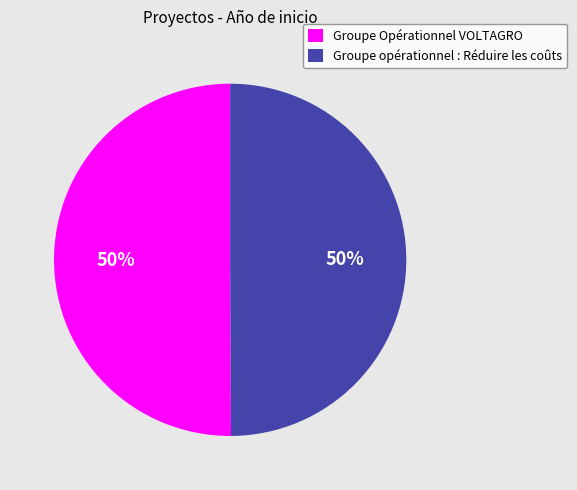

The Groupe opérationnel : Réduire les coûts slice represents 50% of the pie. True or false?

True